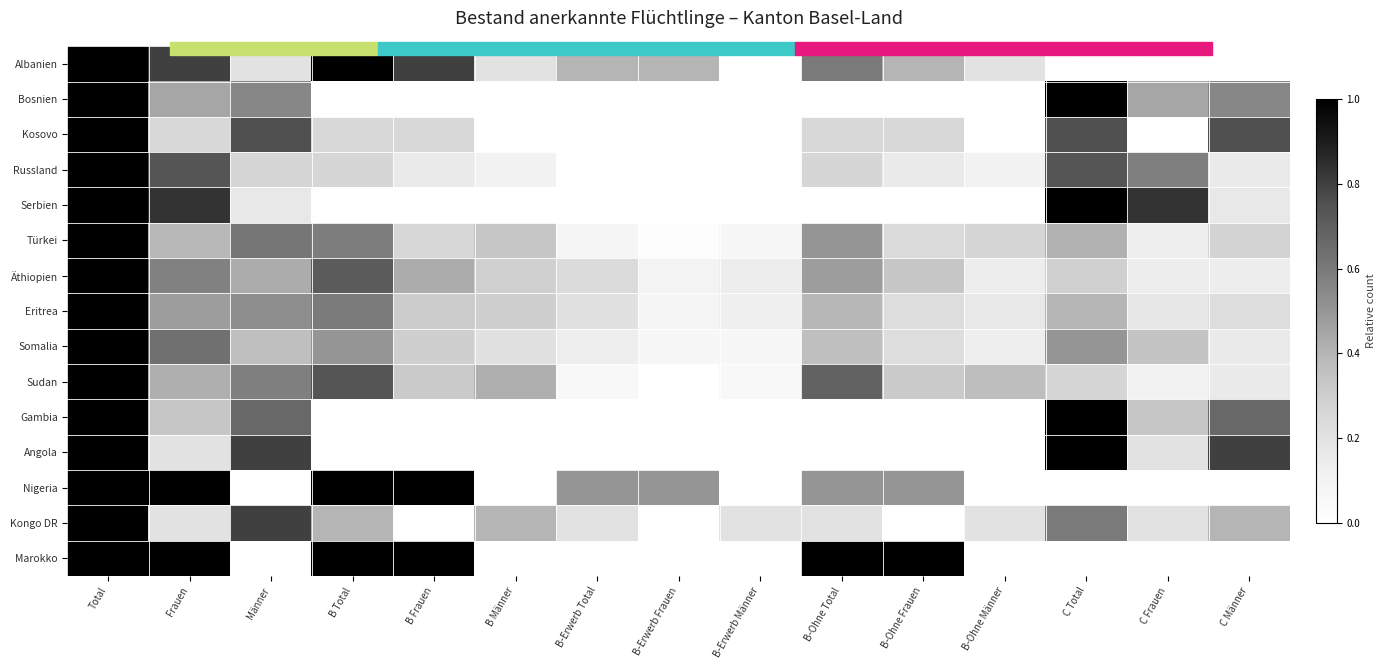

What is the total value across all series at Total?

15.0